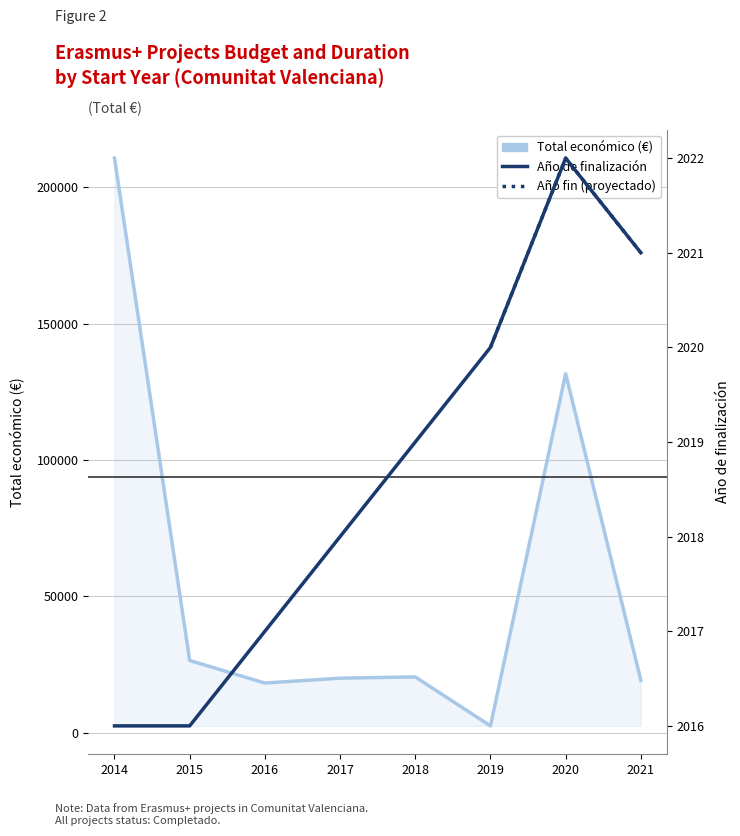

At which category is the sum across all series the highest?

2014